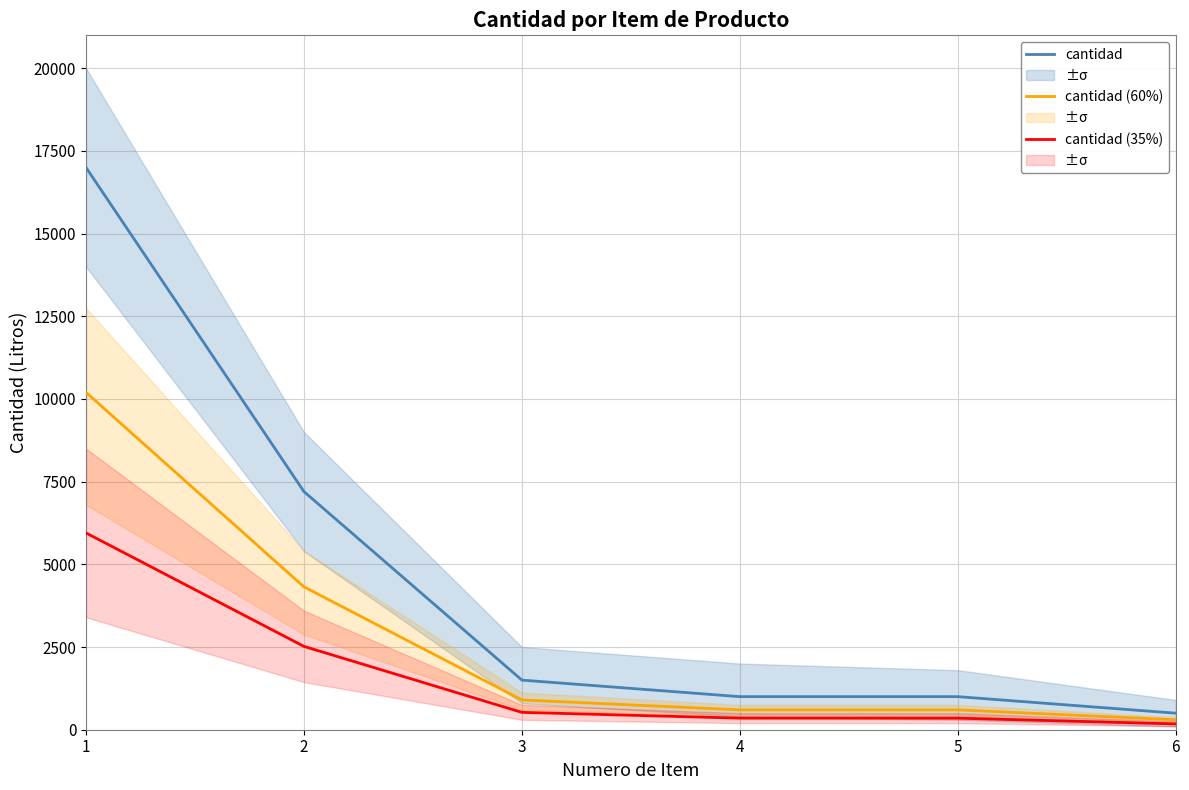

At which label does cantidad first exceed 1500?

1